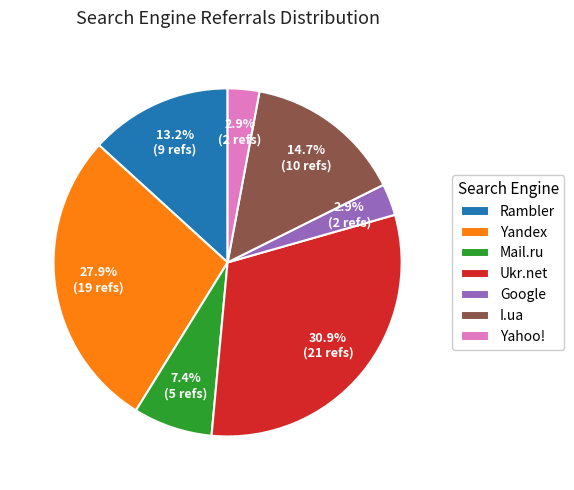

What percentage is NOT represented by Yandex?

72.1%